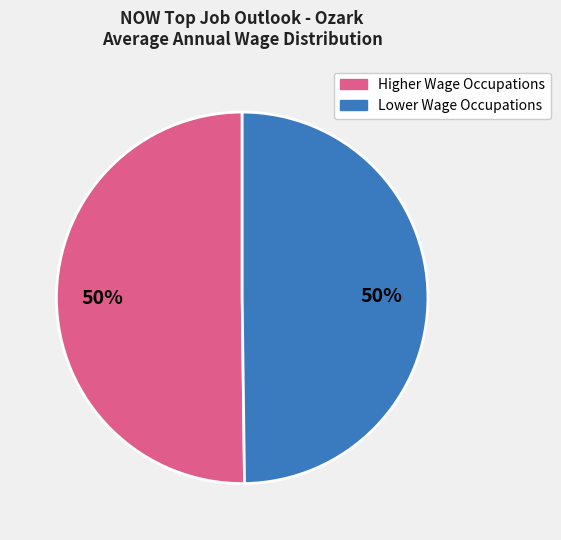

To the nearest percent, what is the average slice percentage?

50%